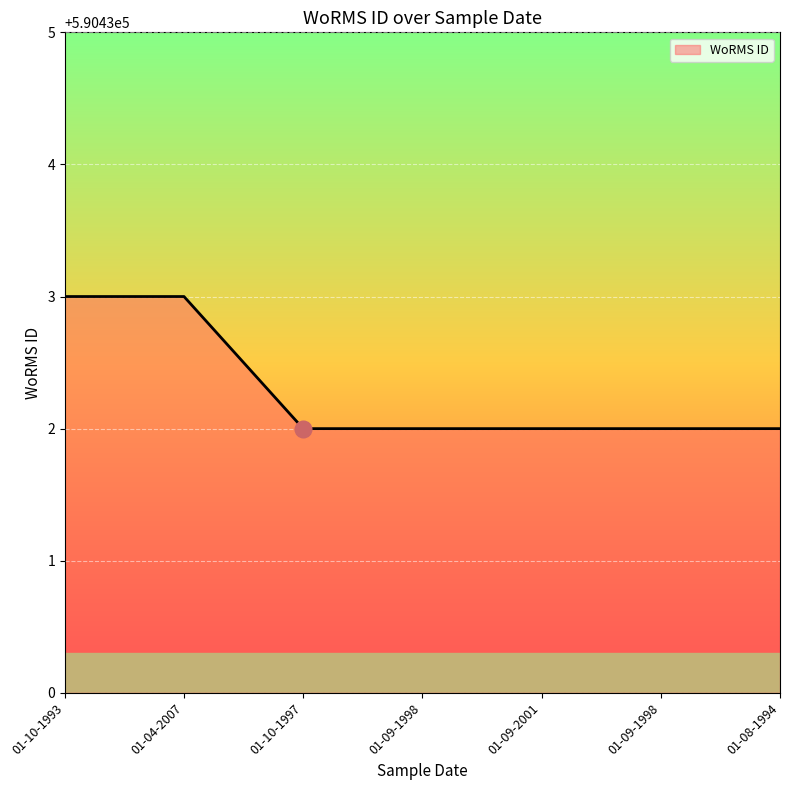

What is the sum of all values?

4133026